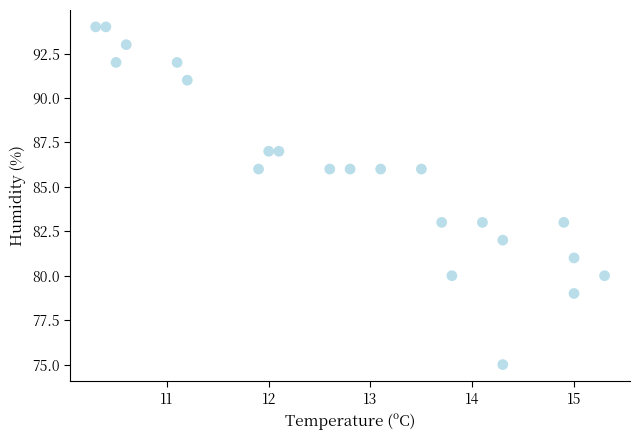

What is the range of Y values (max minus min)?

19